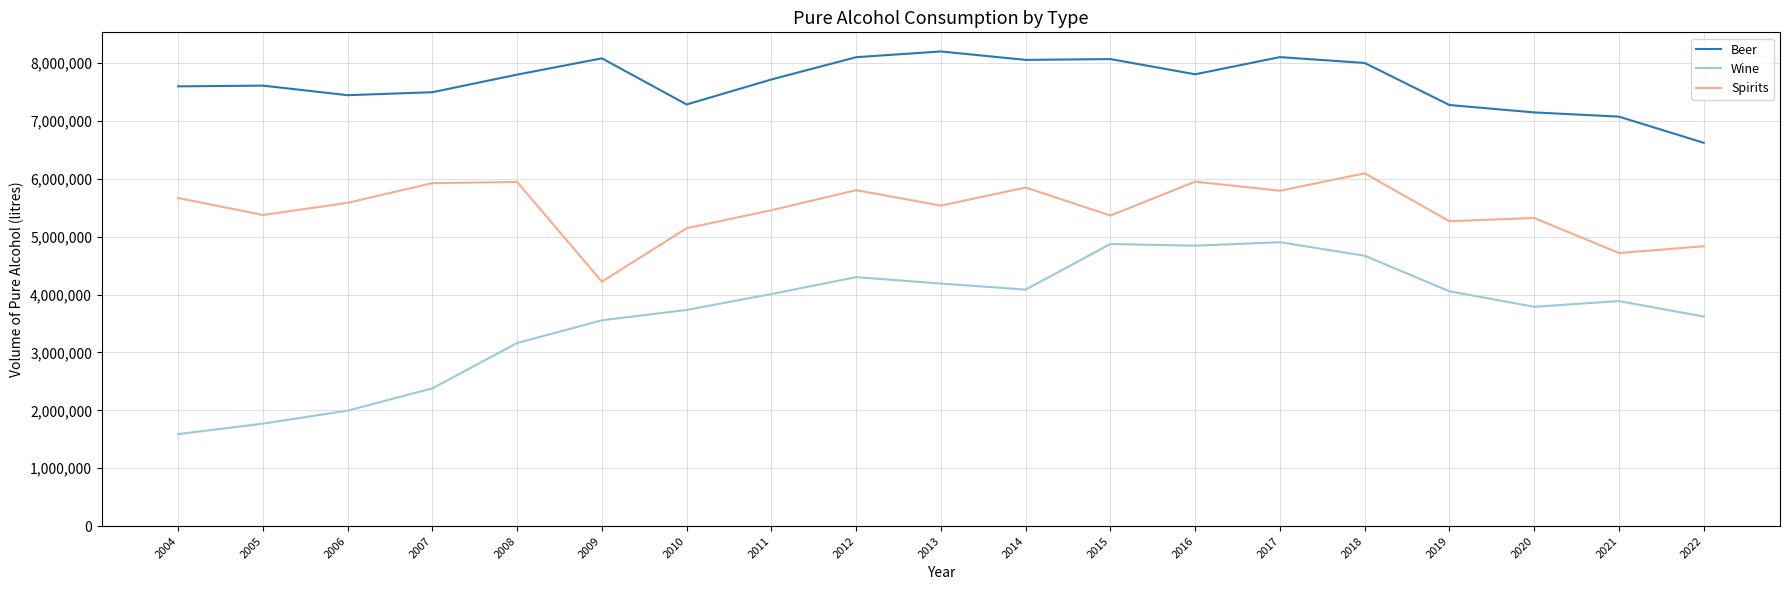

The value of Wine at 2021 is 3888568. True or false?

True